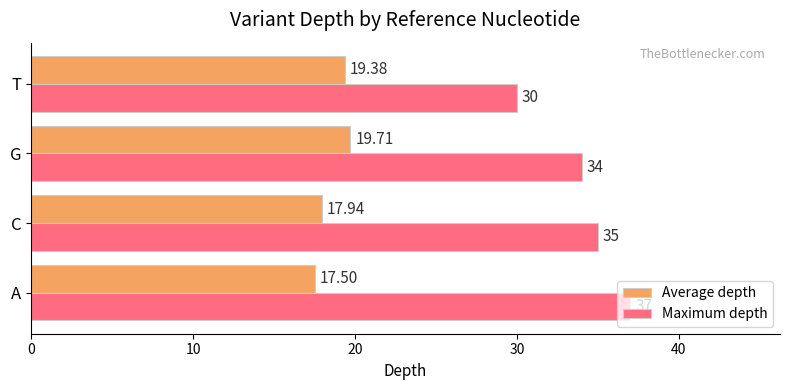

What is the difference between the maximum and minimum values in the Maximum depth series?

7.0